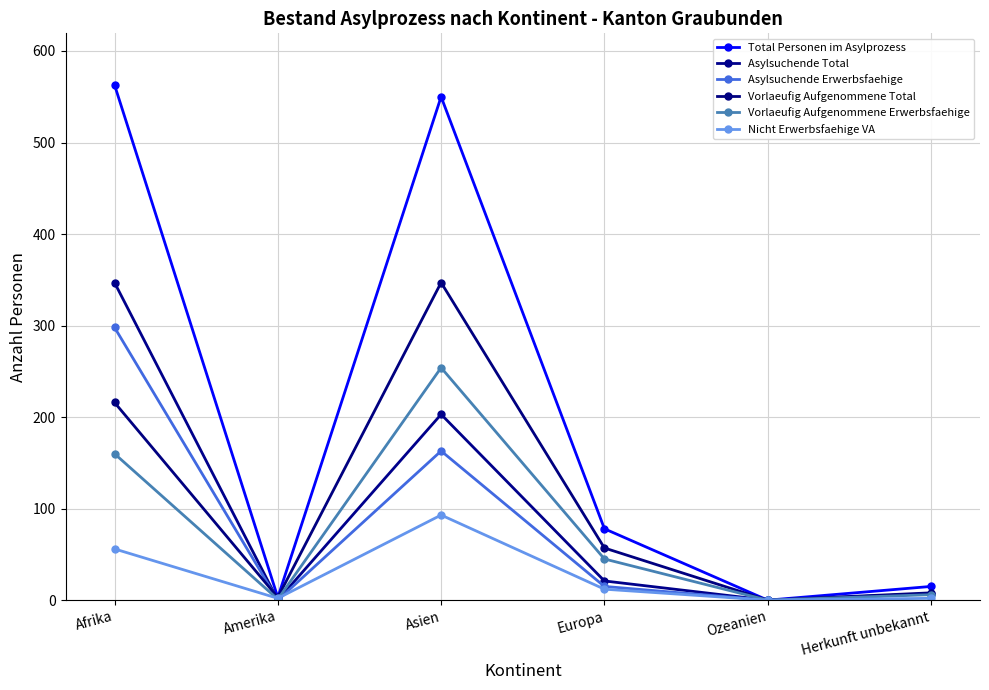

How many times do Asylsuchende Total and Vorlaeufig Aufgenommene Total cross each other?

1